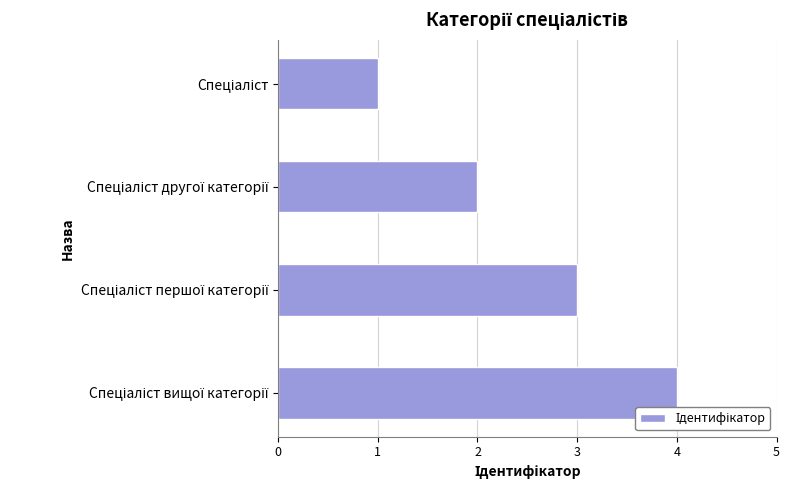

What is the difference between the maximum and minimum values?

3